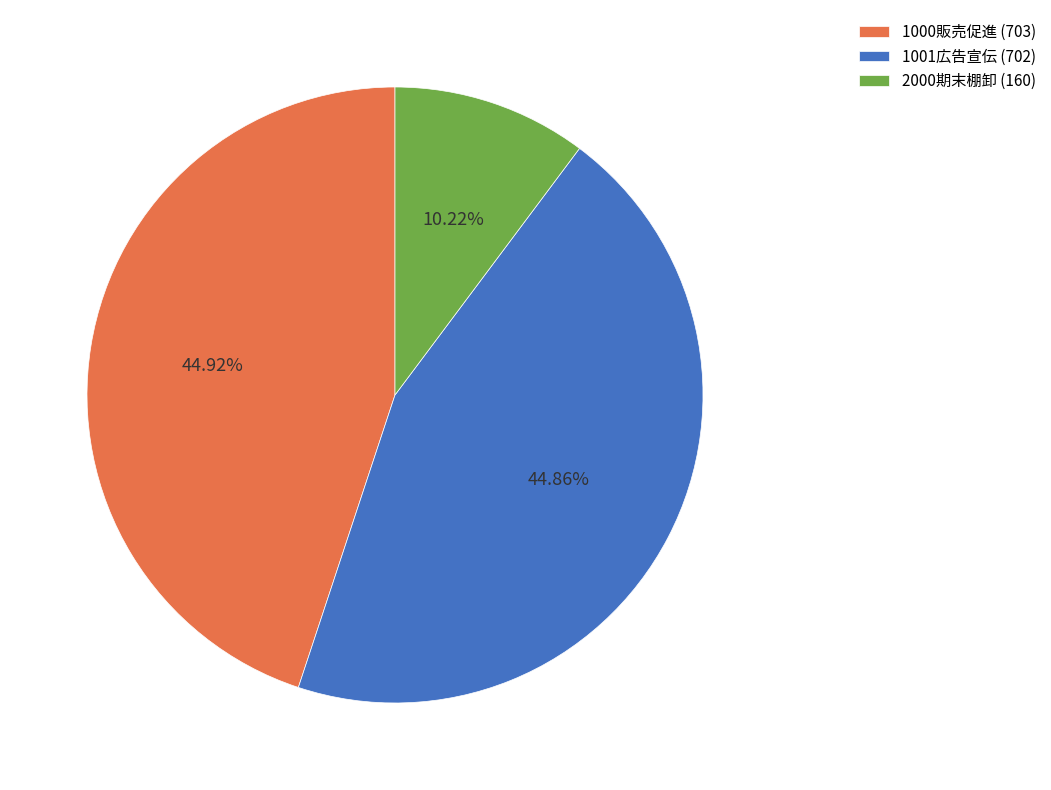

Is there a majority slice in this chart?

No